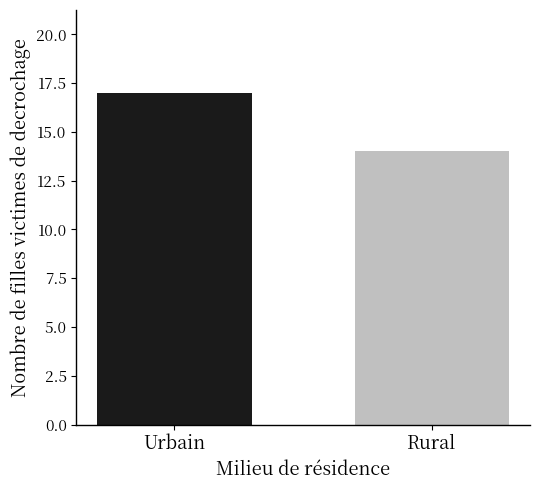

What is the minimum value shown in the chart?

14